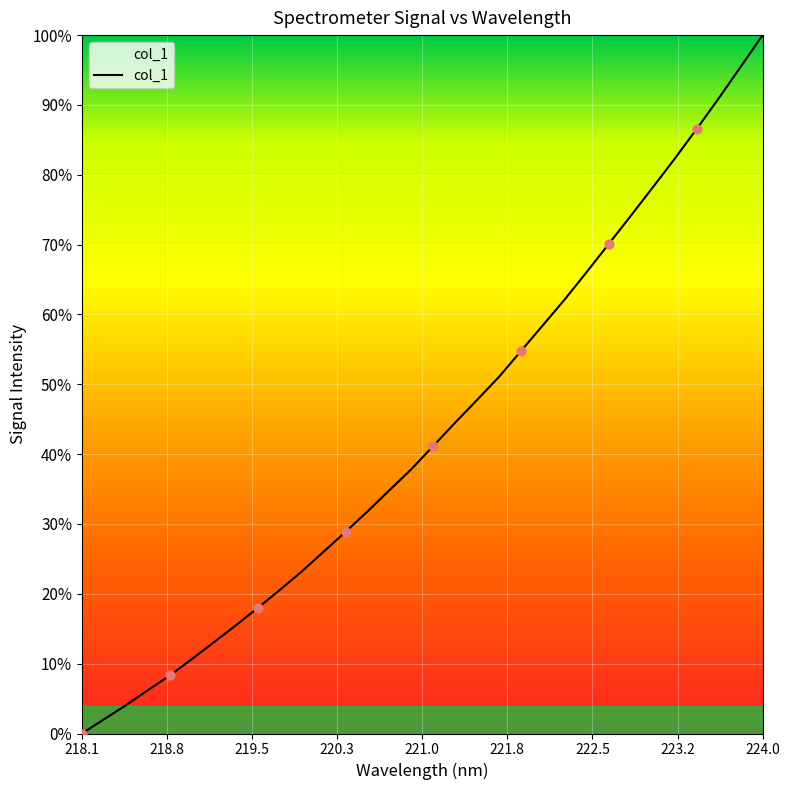

Does the chart have visible grid lines?

Yes